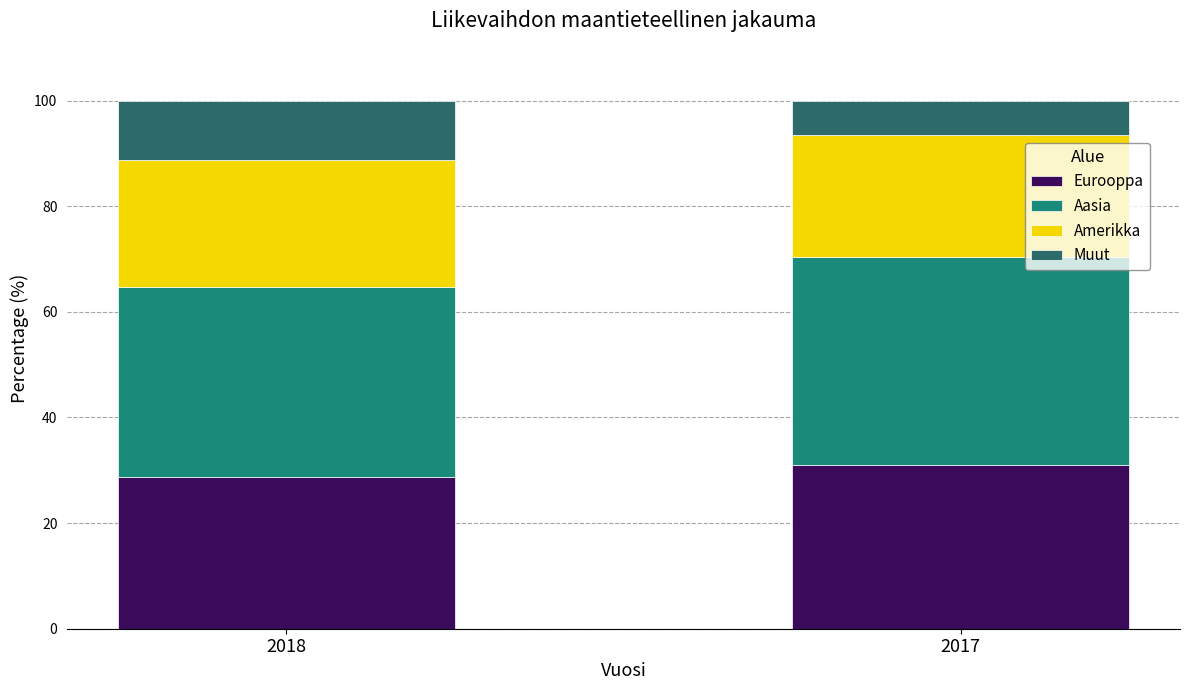

Reading left to right, what are the values for Eurooppa?

28.7	31.1